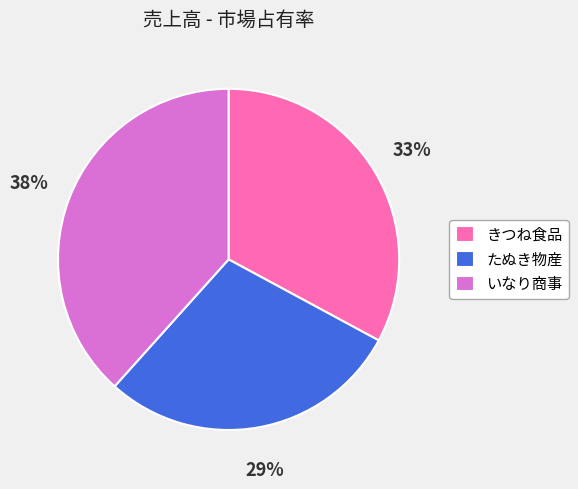

Does たぬき物産 represent more than half of the total?

No